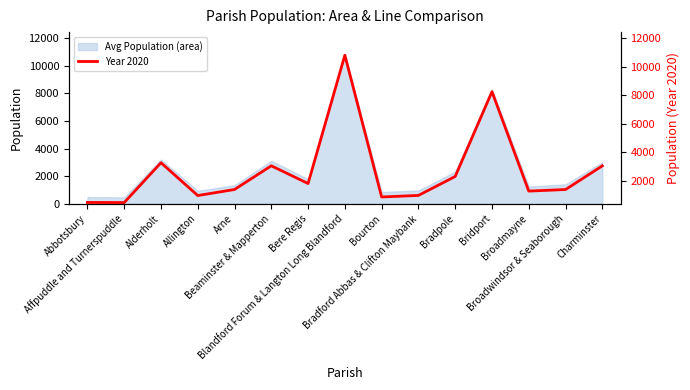

List the labels in order of value, largest first.

Blandford Forum & Langton Long Blandford, Bridport, Alderholt, Beaminster & Mapperton, Charminster, Bradpole, Bere Regis, Arne, Broadwindsor & Seaborough, Broadmayne, Bradford Abbas & Clifton Maybank, Allington, Bourton, Abbotsbury, Affpuddle and Turnerspuddle